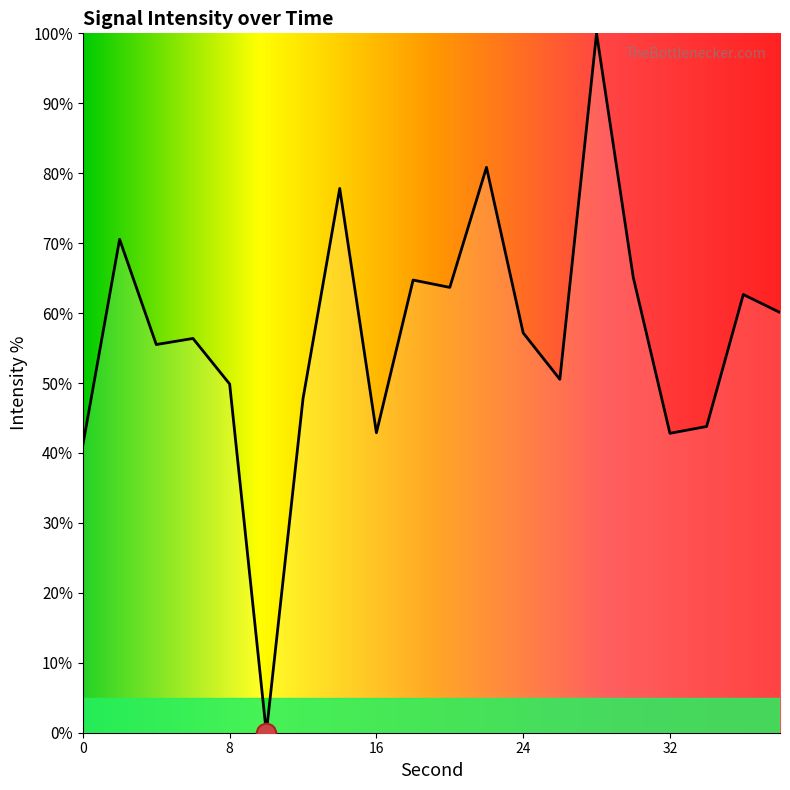

What is the difference between the maximum and minimum values?

100.0